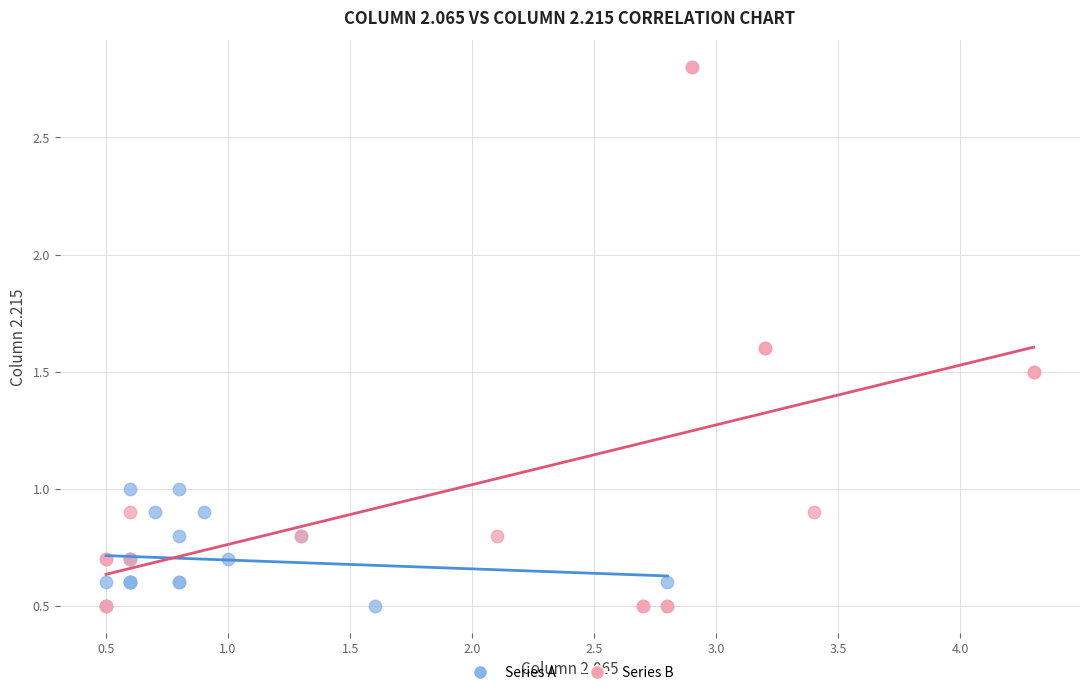

Which series has the widest spread of Y values?

Series B